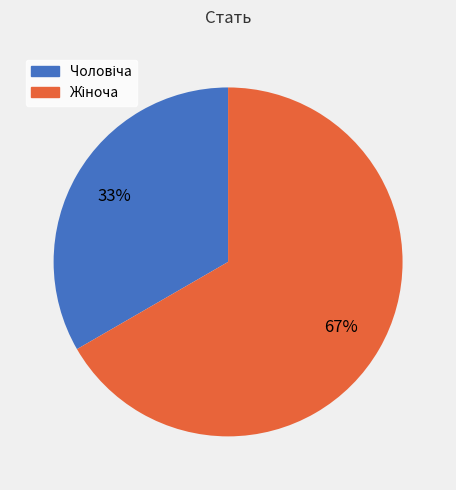

Is there any slice that represents more than half of the pie?

Yes